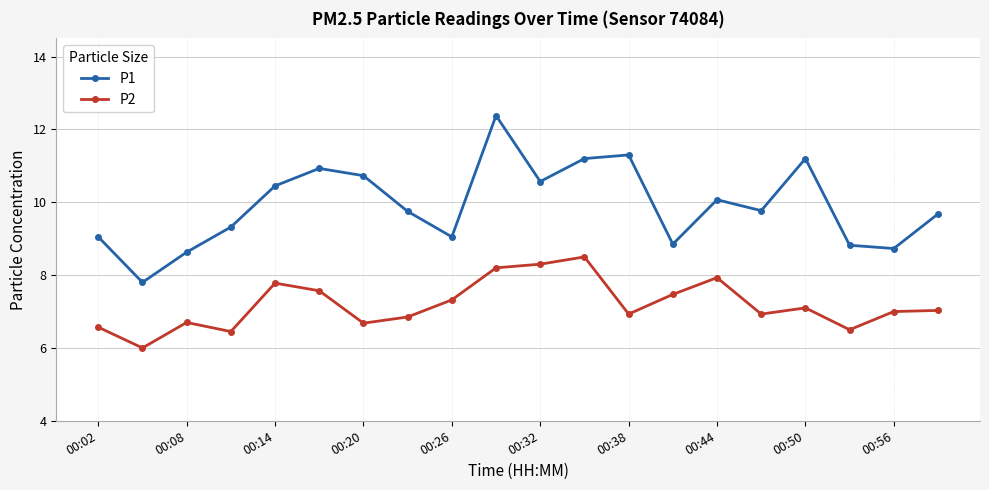

What is the minimum value for P1?

7.8